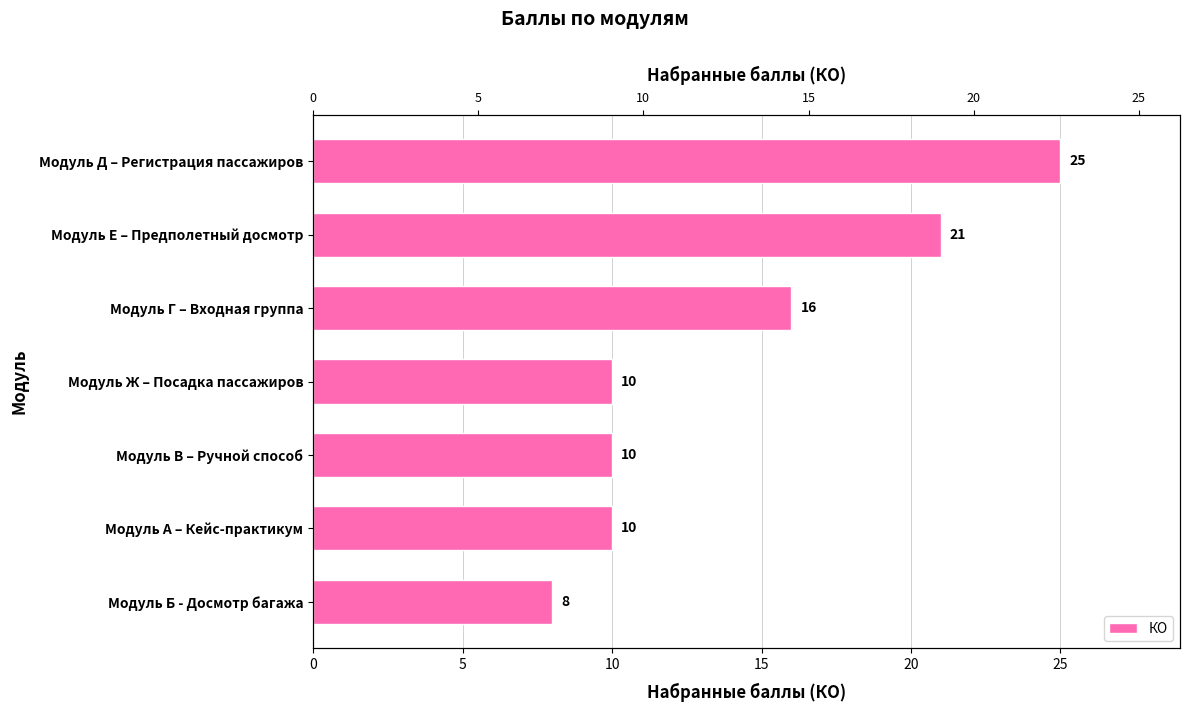

Between Модуль Б - Досмотр багажа and Модуль Д – Регистрация пассажиров, which is larger?

Модуль Д – Регистрация пассажиров